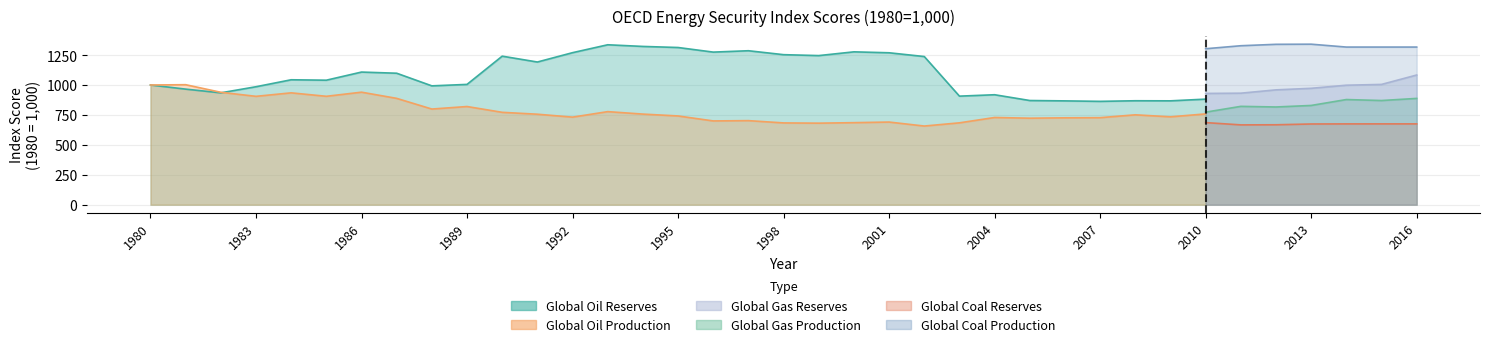

What is the value of the Global Oil Production point at the 10th from the left?

820.1